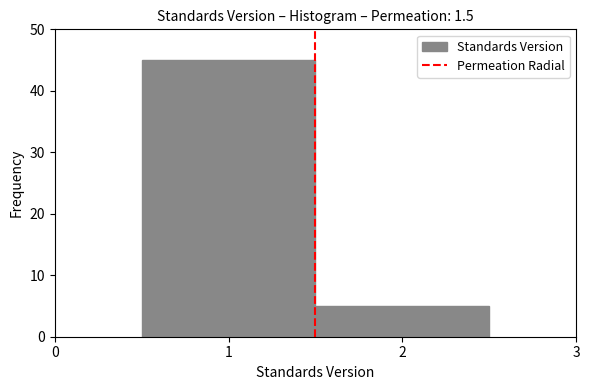

Reading left to right, list every bar in this chart as the range it spans on the x-axis followed by its height. The values are not printed on the chart, so give them approximately, as read against the axis.

0.5 to 1.5: 45
1.5 to 2.5: 5